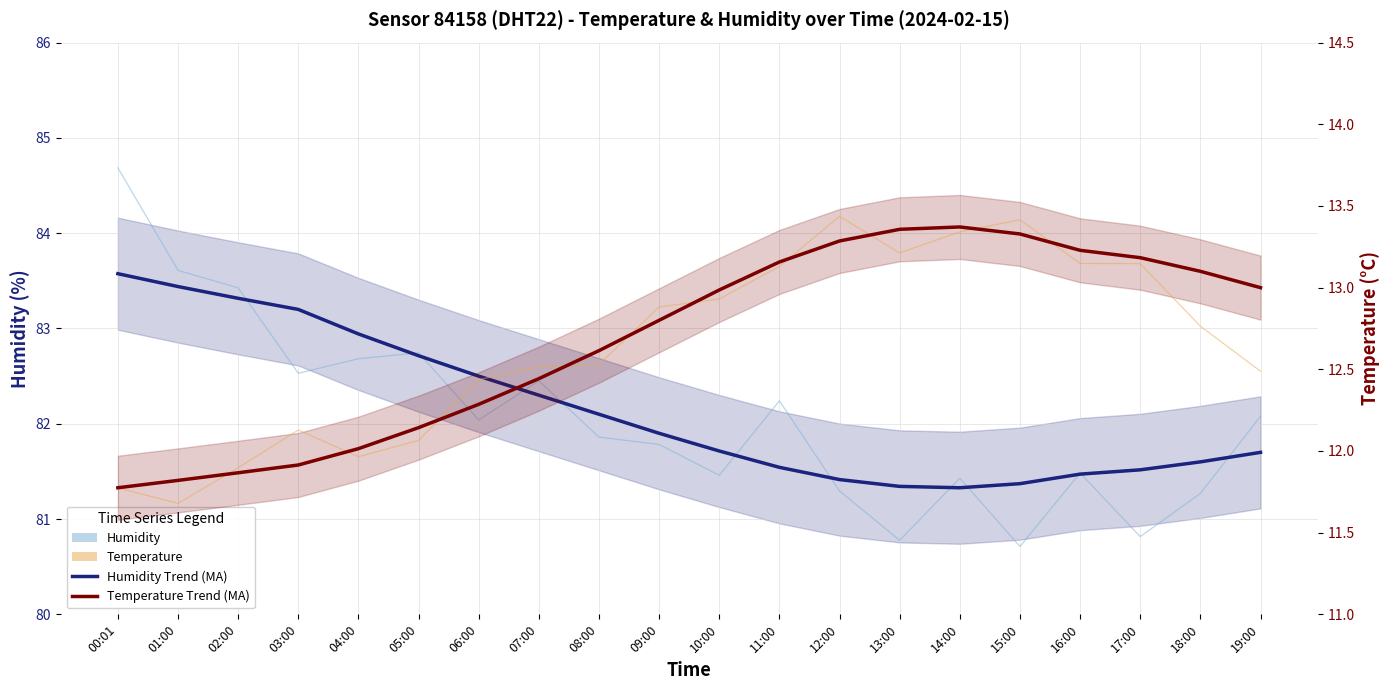

What position from the right is 04:00?

16